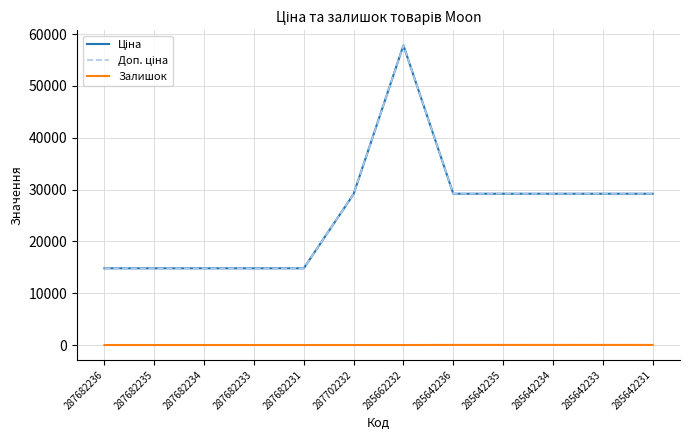

What is the difference between the second highest and minimum values in the Залишок series?

17.0